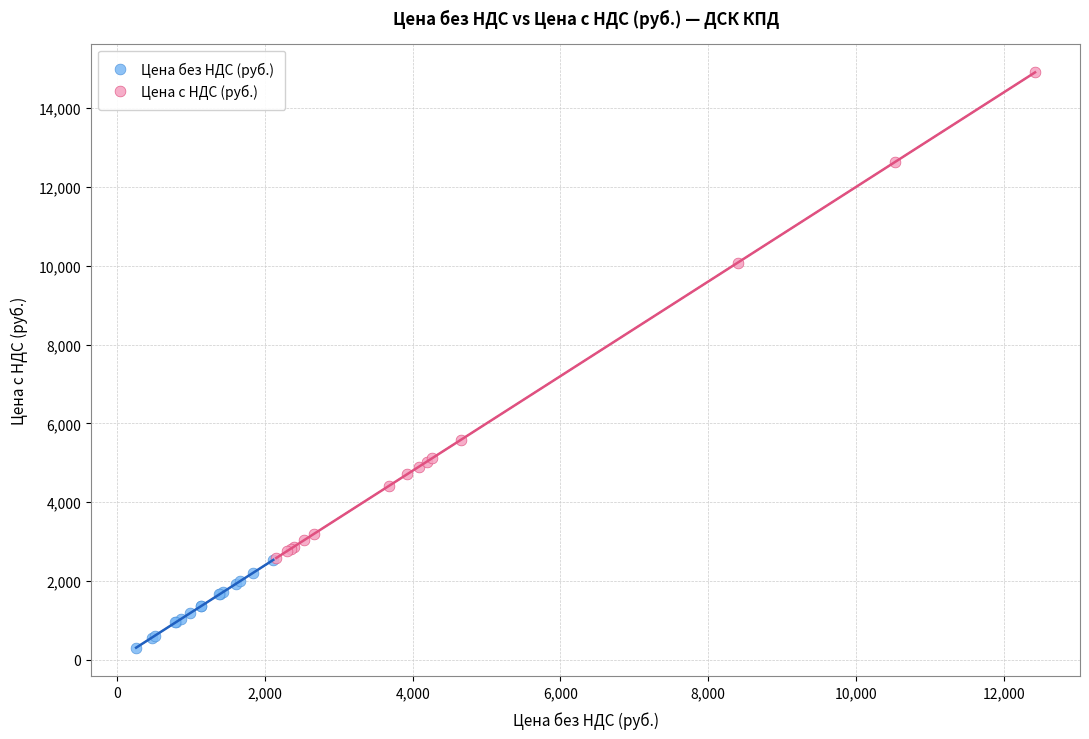

Which series has the widest spread of Y values?

Цена с НДС (руб.)